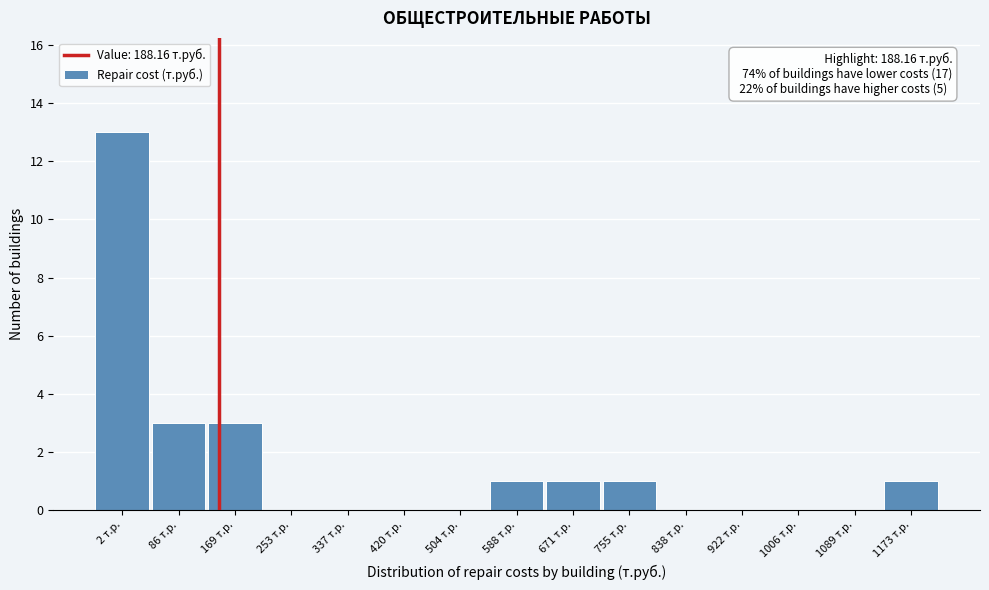

Reading left to right, what are all the values shown in this chart?

2 т.р.=13	86 т.р.=3	169 т.р.=3	253 т.р.=0	337 т.р.=0	420 т.р.=0	504 т.р.=0	588 т.р.=1	671 т.р.=1	755 т.р.=1	838 т.р.=0	922 т.р.=0	1006 т.р.=0	1089 т.р.=0	1173 т.р.=1